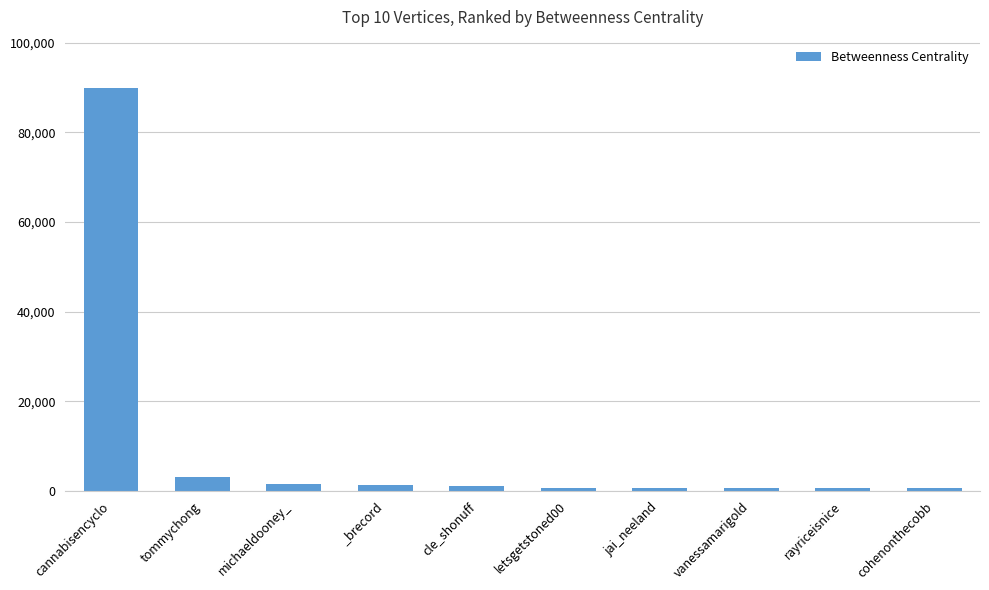

What is the difference between the values at jai_neeland and cohenonthecobb?

70.9